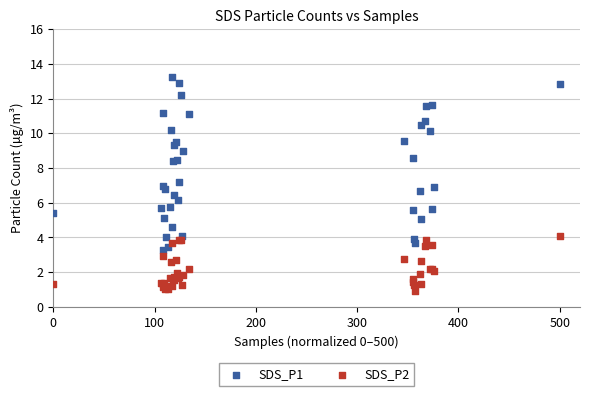

Which series has the widest spread of Y values?

SDS_P1